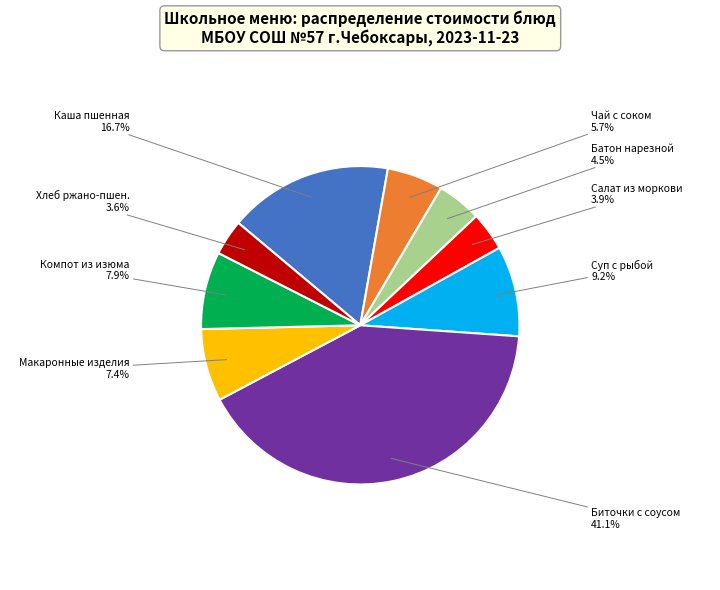

Is there any slice that represents more than half of the pie?

No